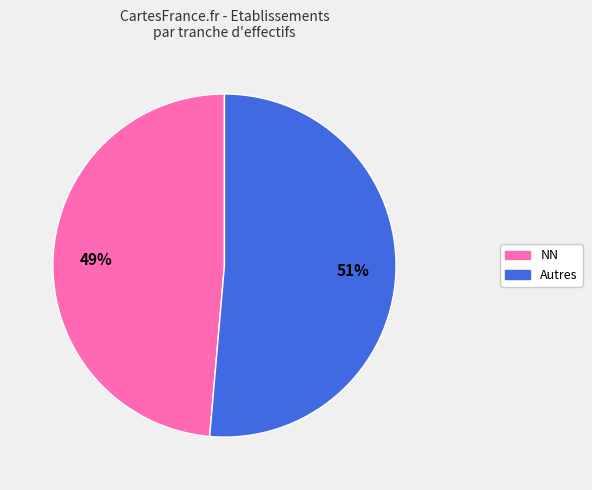

How many segments does this pie chart have?

2